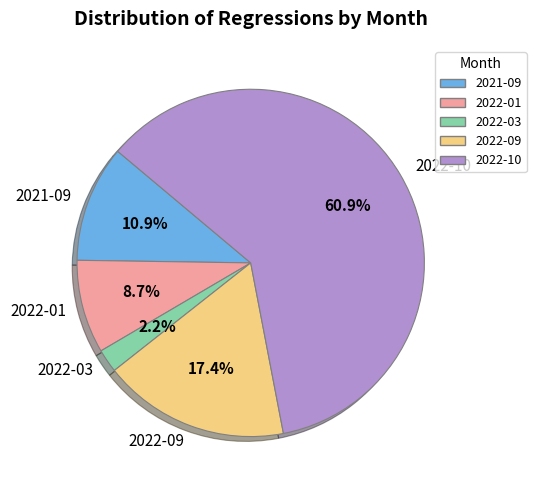

Is 2022-10 the majority of the pie?

Yes